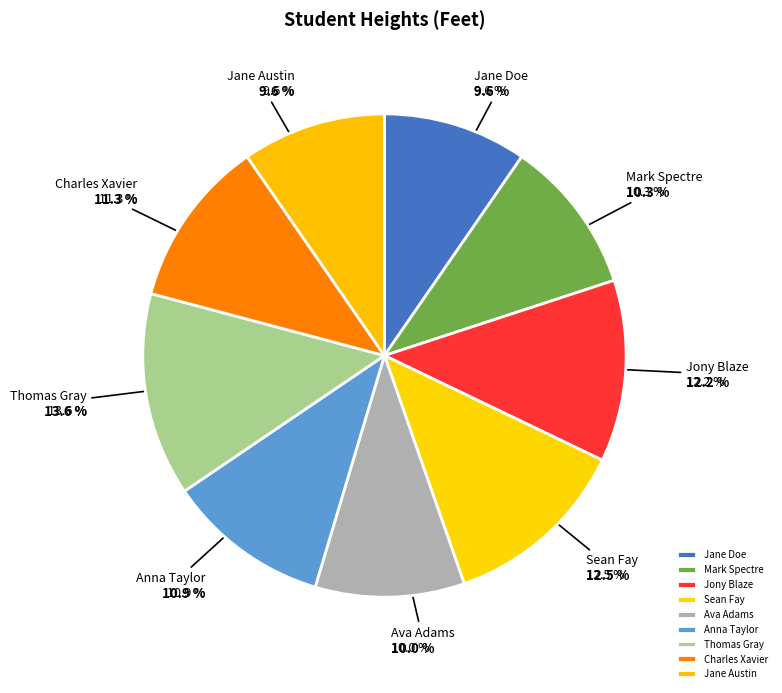

Is it true that Jane Austin is 16% of the pie?

False